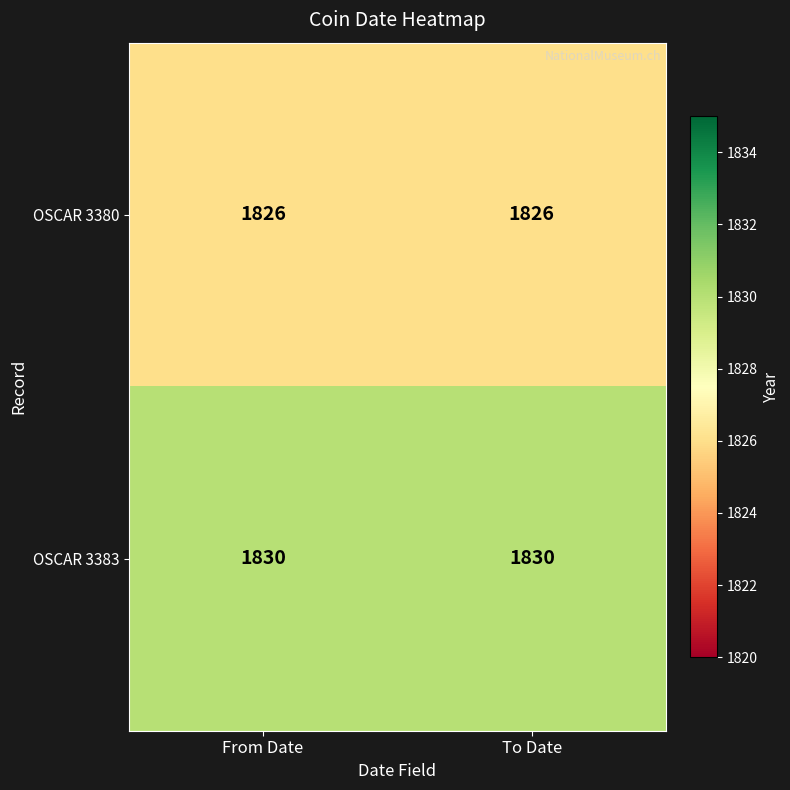

List the series in order of their peak value, lowest first.

OSCAR 3380, OSCAR 3383